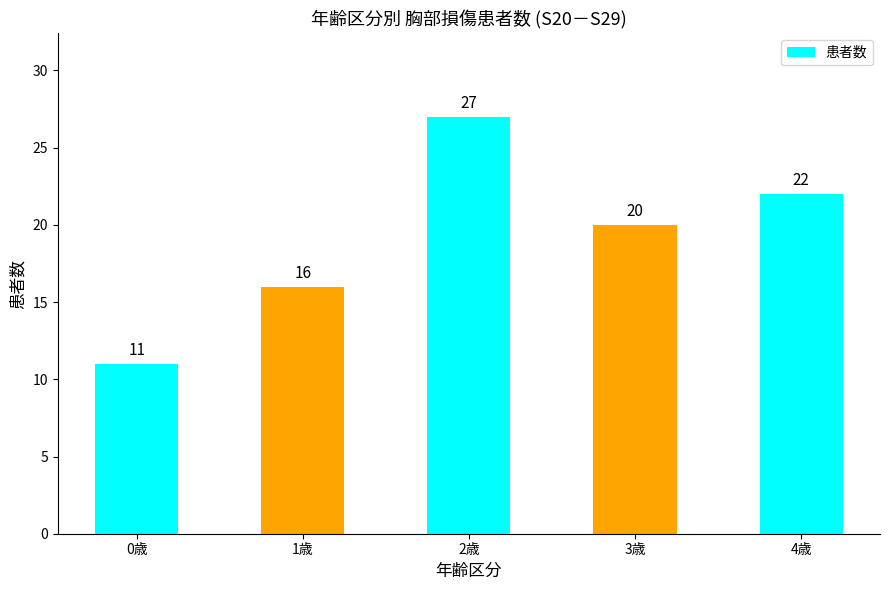

True or false: the data shows 16 at 1歳.

True